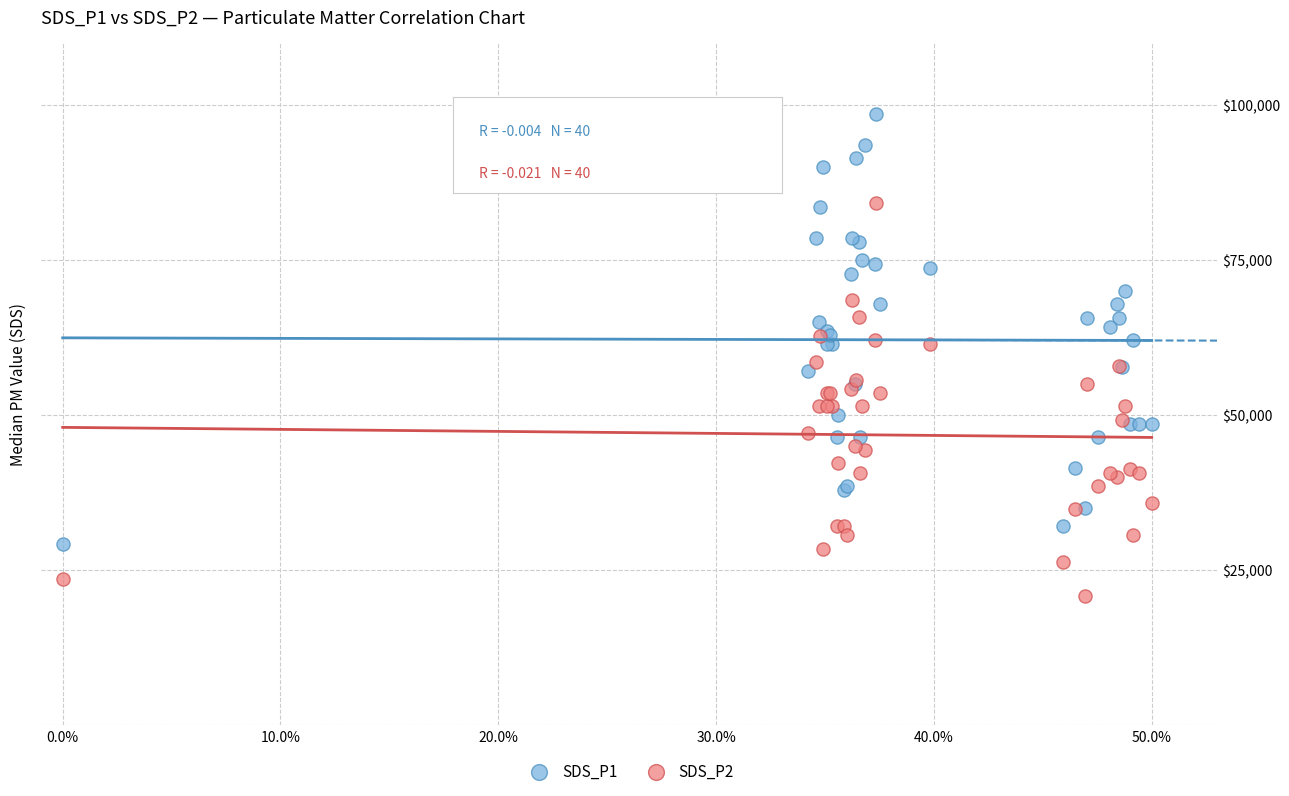

Which series has the largest Y range (max minus min)?

SDS_P1